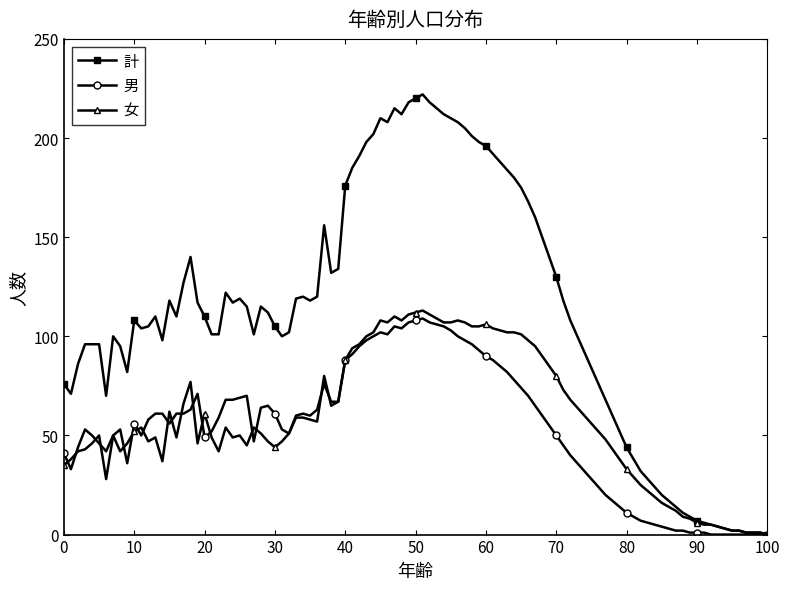

What is the maximum value shown in the chart?

222